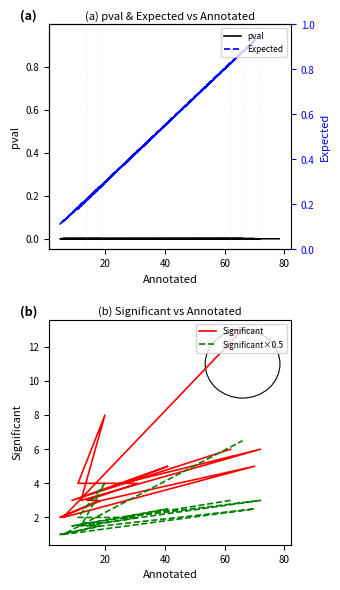

What is the maximum value for Expected?

0.9